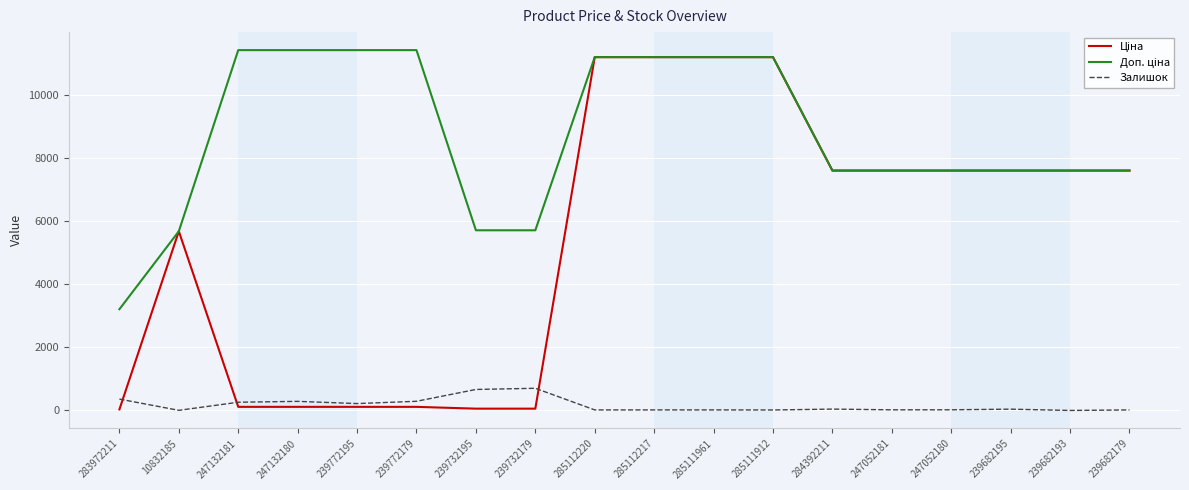

The Залишок series shows 245.0 at 239732179. True or false?

False